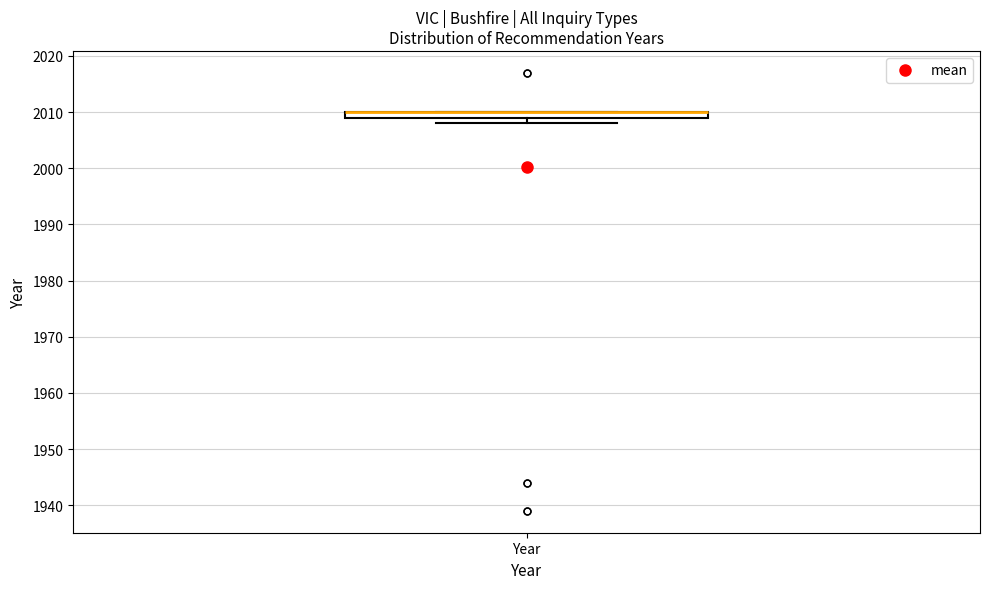

Where is the upper edge of the box for Year on the y-axis? The values are not printed on the chart, so give them approximately, as read against the axis.

2010